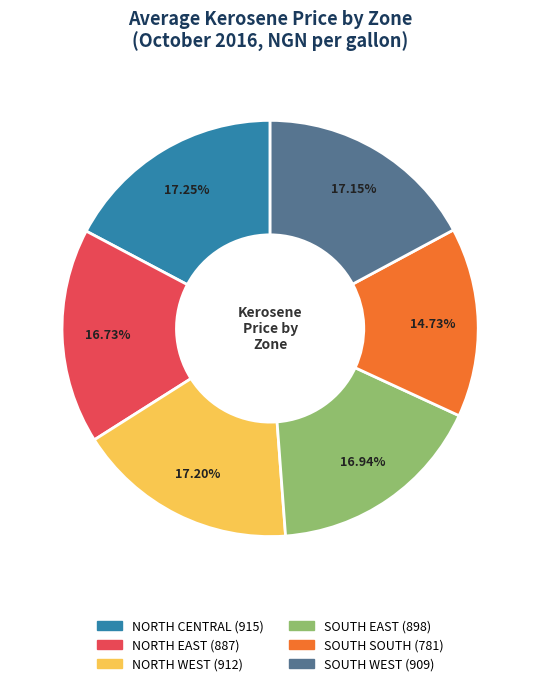

Does NORTH EAST represent more than half of the total?

No